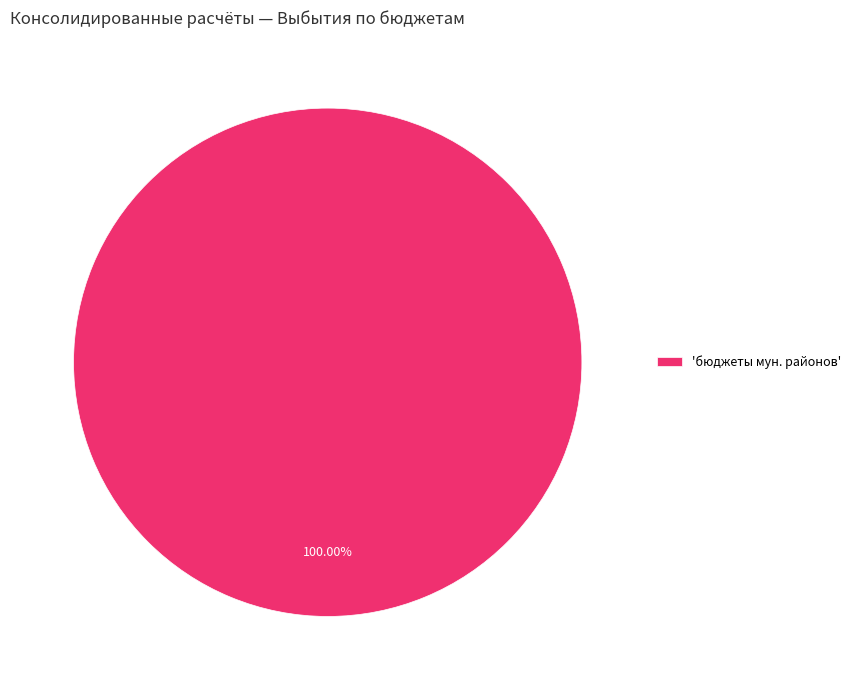

Count the number of slices in the pie.

1